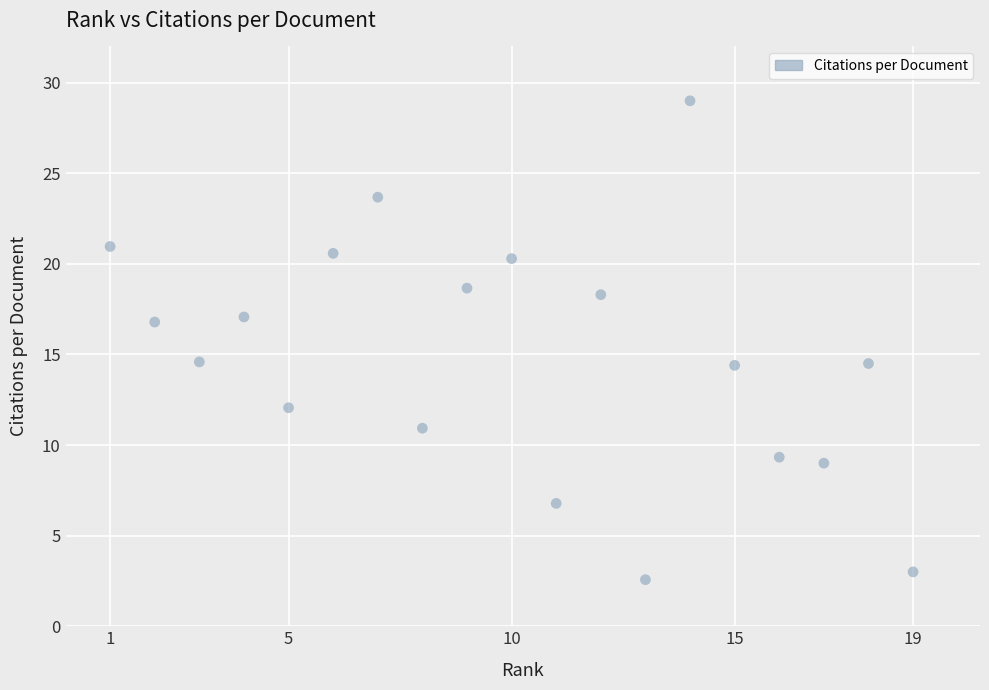

What is the range of Y values (max minus min)?

26.4